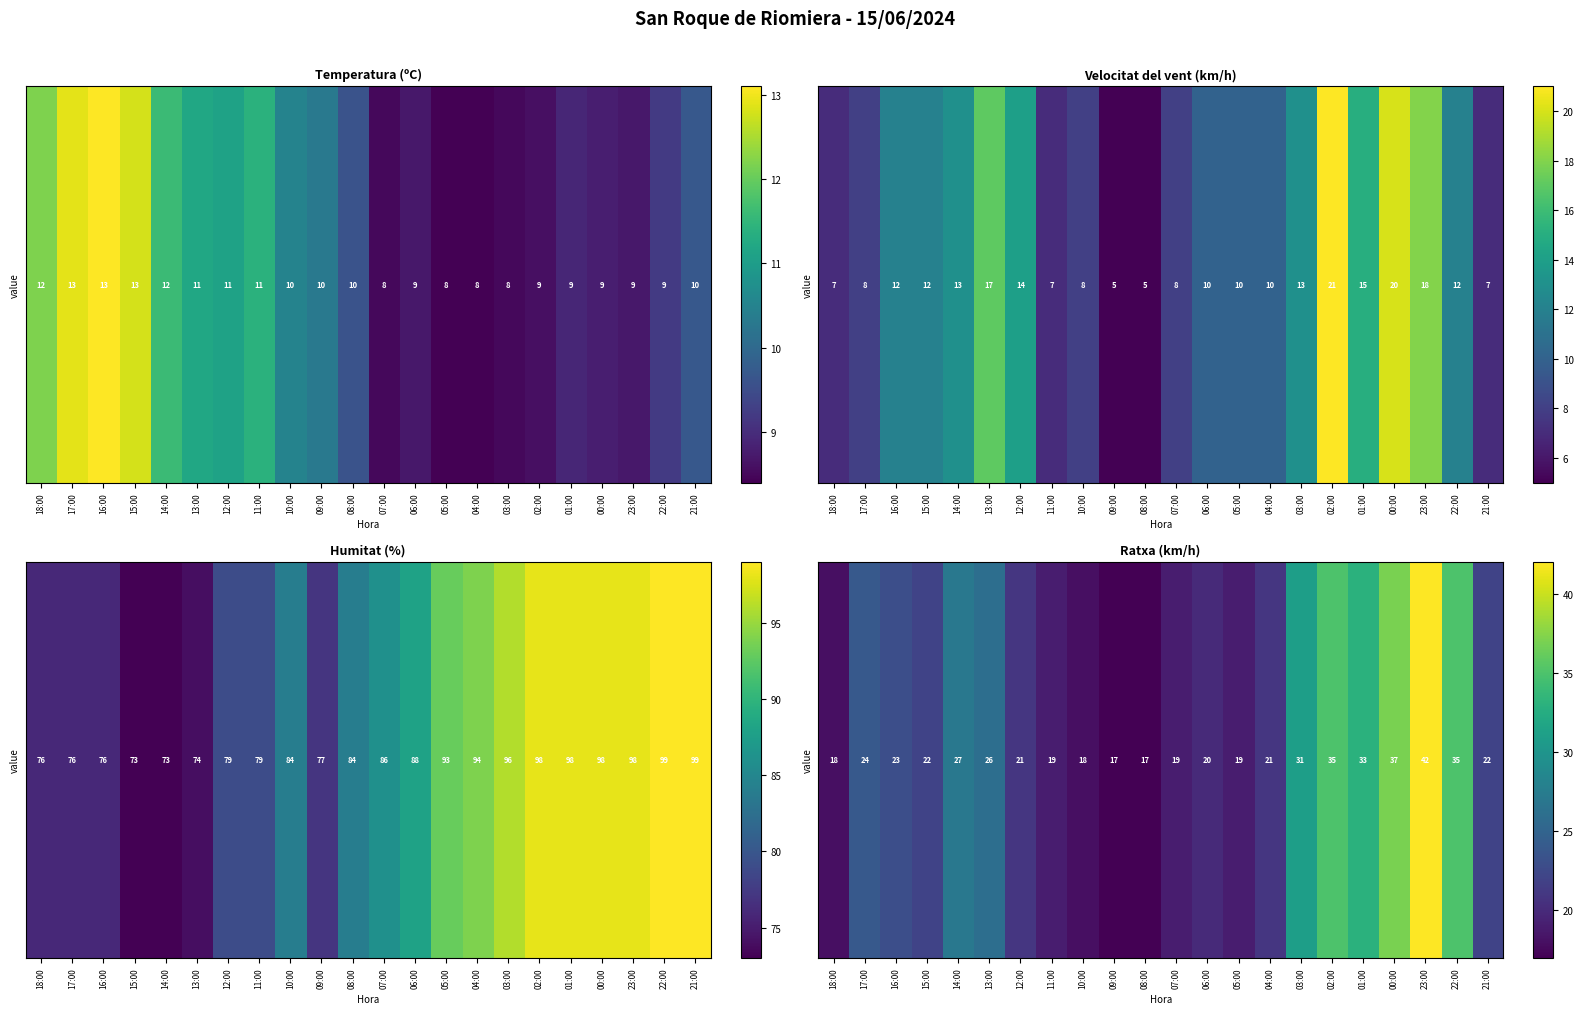

Is it true that the value at 11:00 is 19?

True